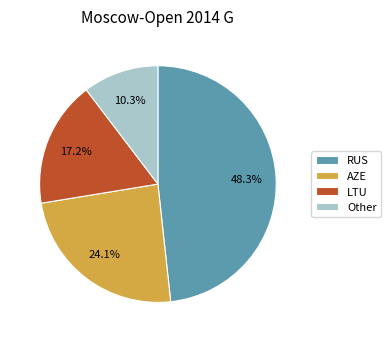

What is the ratio of the value at AZE to the value at LTU?

1.4